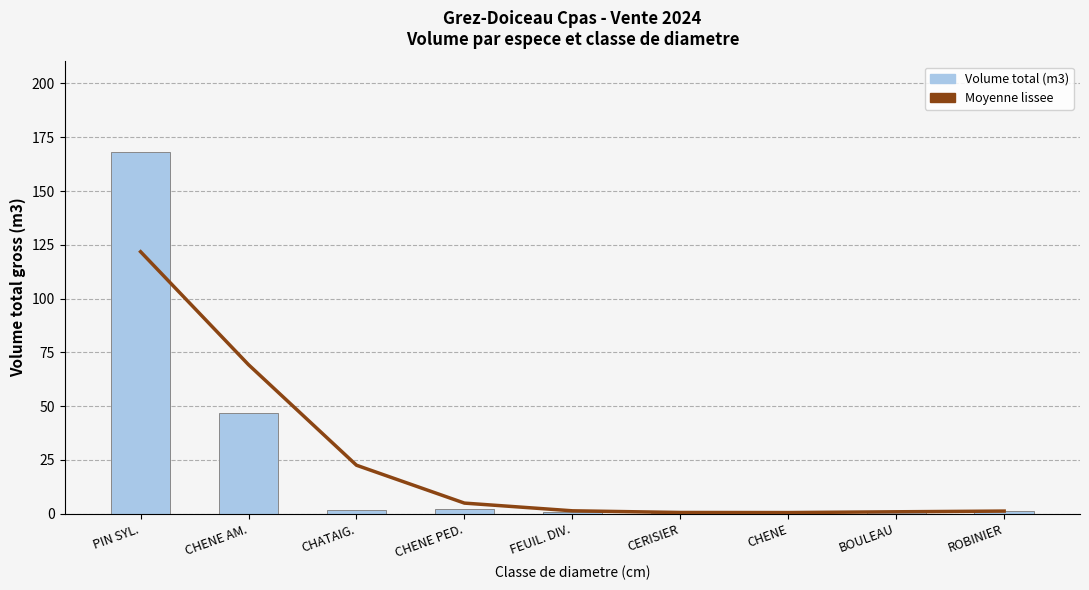

What is the sum of all Volume total (m3) values?

223.1